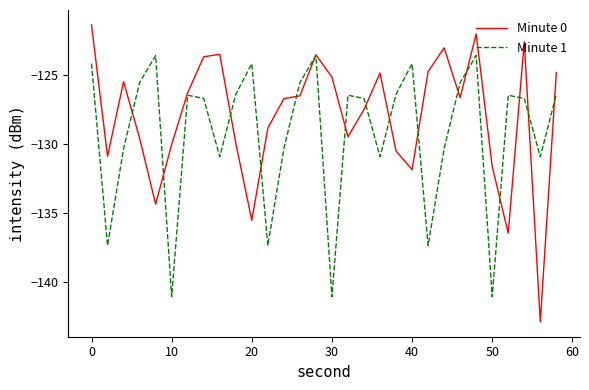

Which series has the largest range (max minus min)?

Minute 0